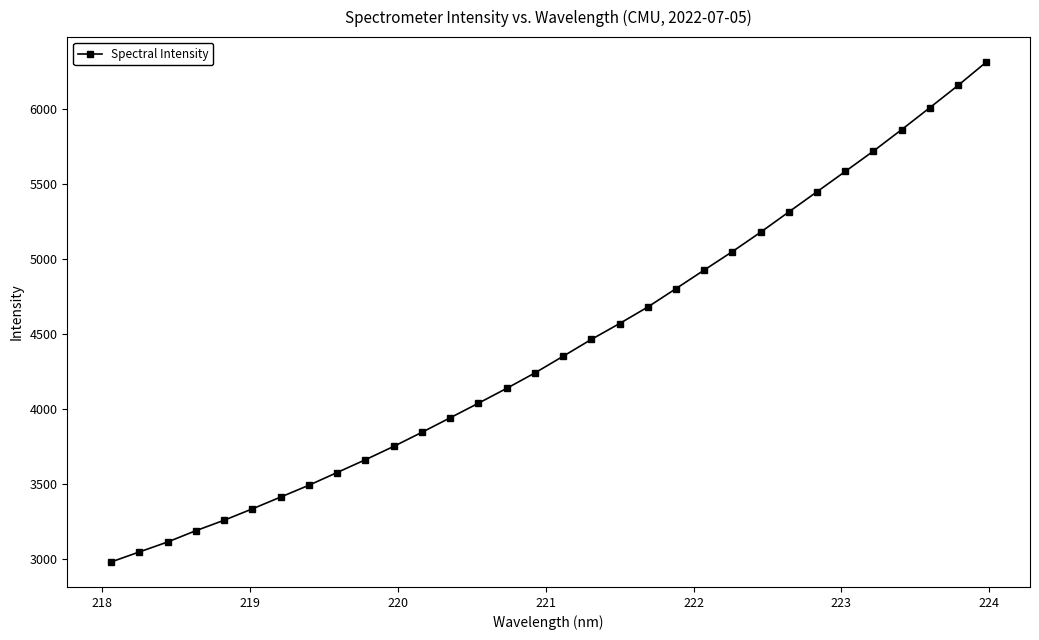

What is the value of the 13th point from the left?

3937.9